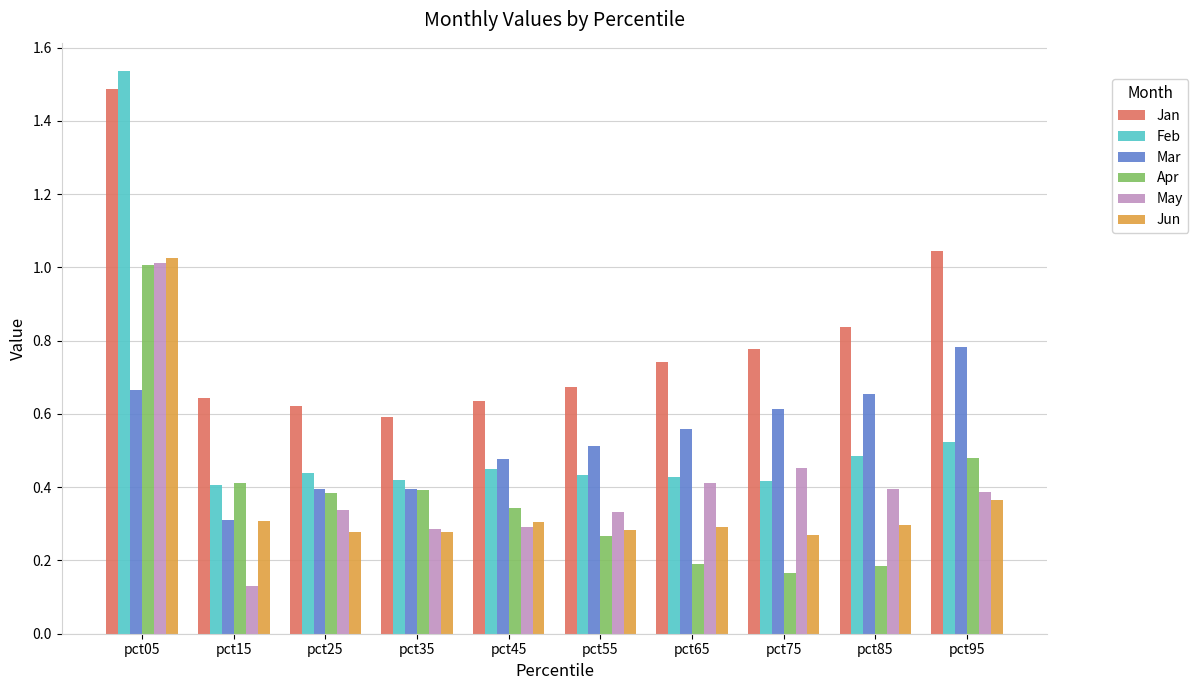

At which label is May closest to 0?

pct15